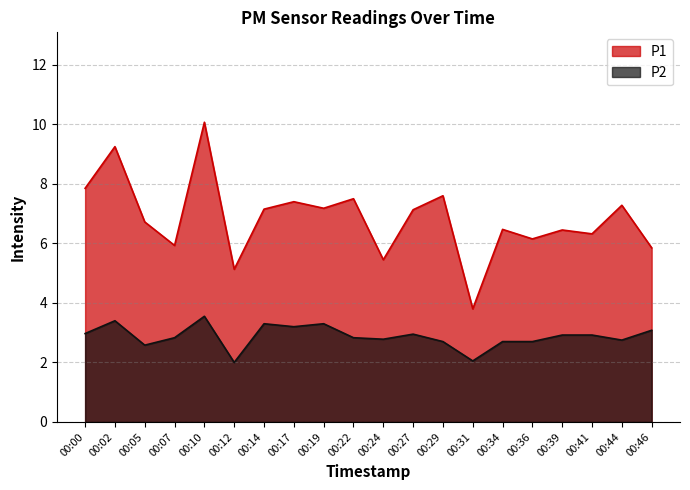

Reading left to right, list all the values displayed in this chart.

P1: 7.8	9.2	6.7	5.9	10.1	5.1	7.2	7.4	7.2	7.5	5.5	7.1	7.6	3.8	6.5	6.2	6.5	6.3	7.3	5.8
P2: 3.0	3.4	2.6	2.8	3.5	2.0	3.3	3.2	3.3	2.8	2.8	3.0	2.7	2.0	2.7	2.7	2.9	2.9	2.8	3.1